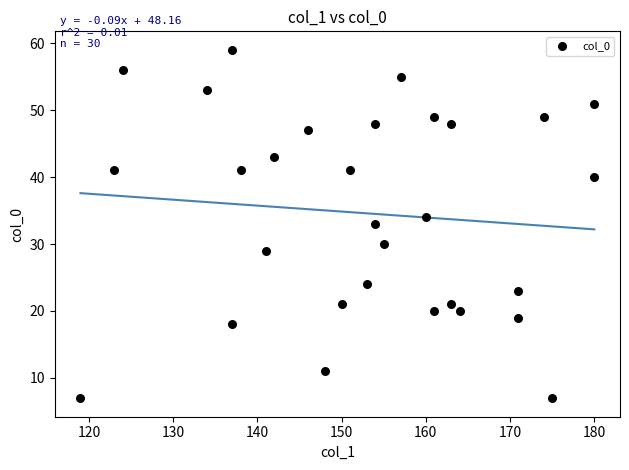

What is the range of X values (max minus min)?

61